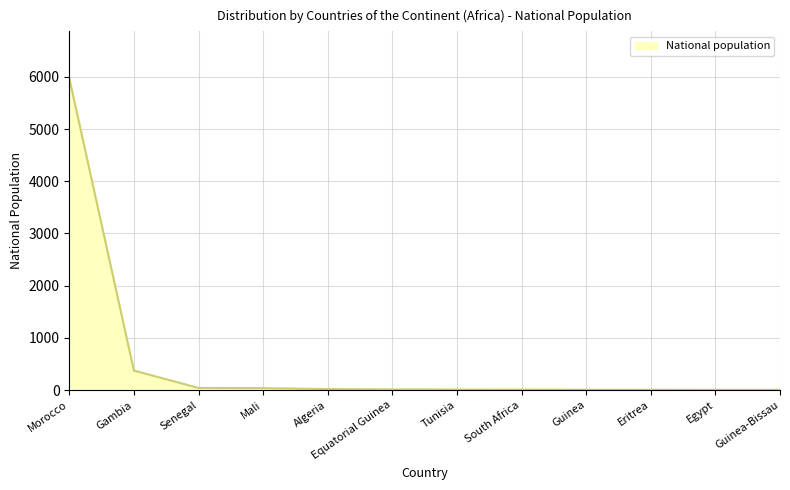

What is the smallest value displayed?

5